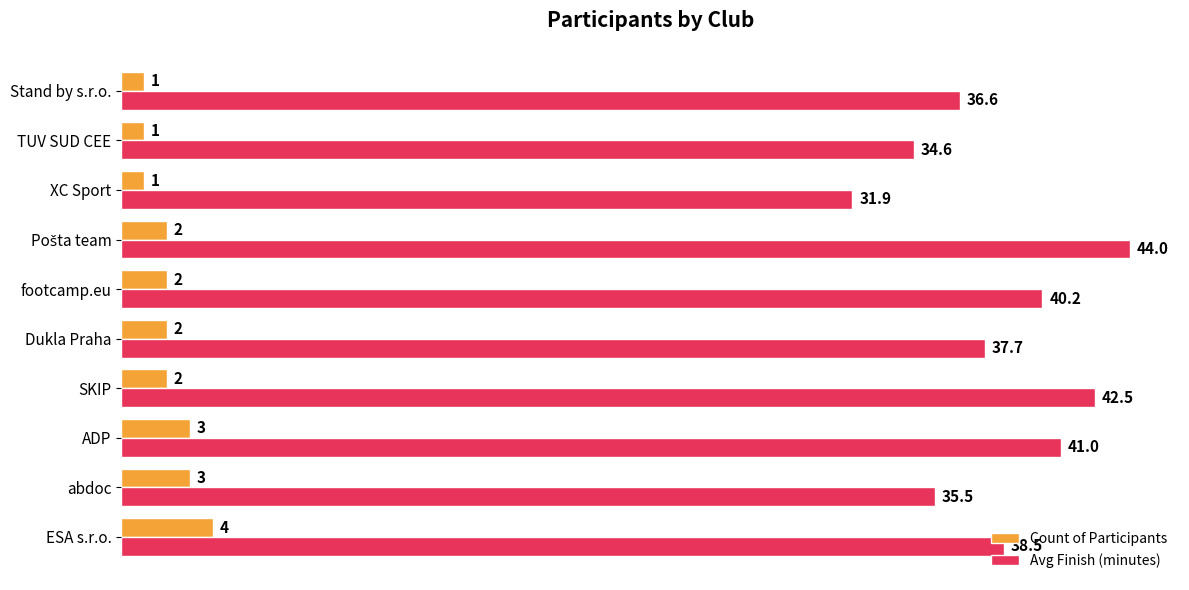

At which label does Count of Participants reach its peak?

ESA s.r.o.